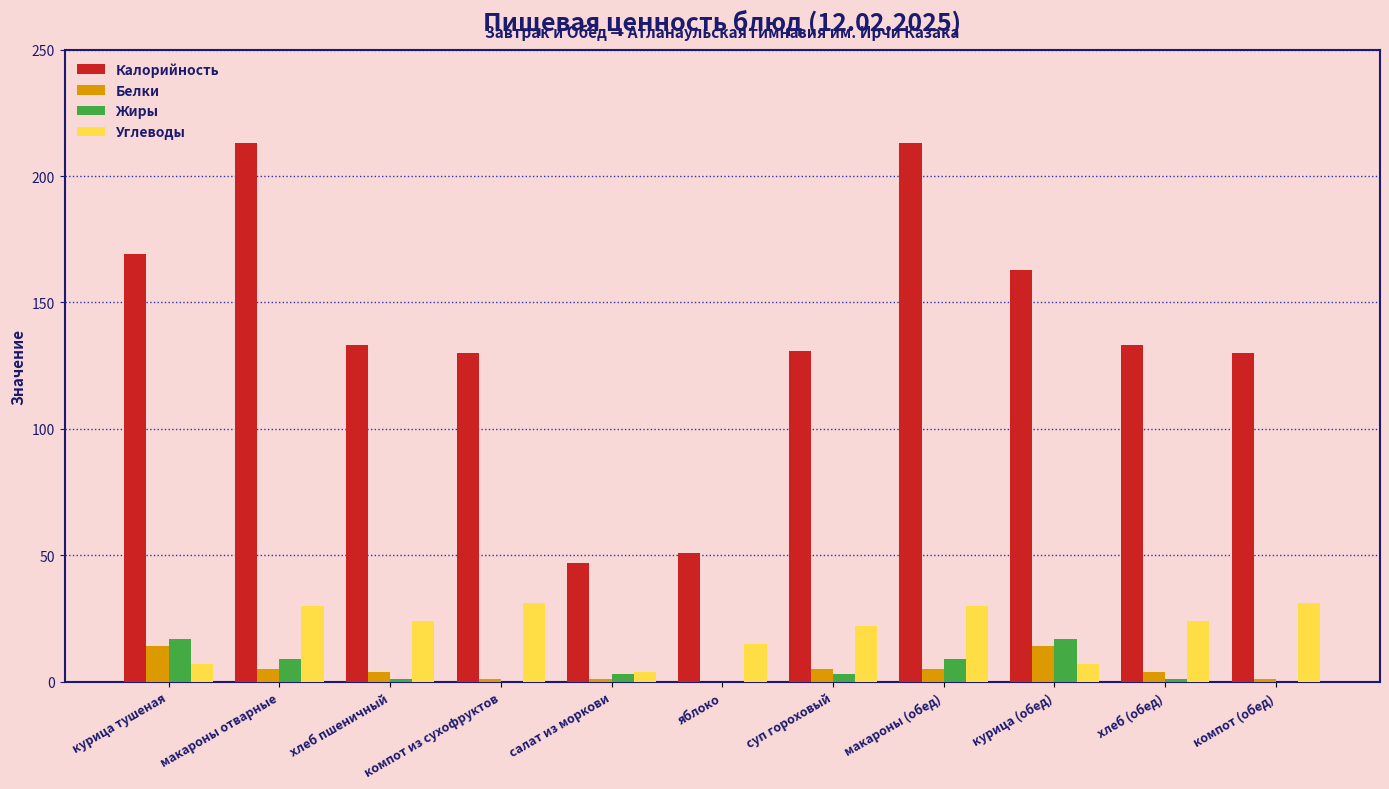

The Калорийность series shows 47 at салат из моркови. True or false?

True